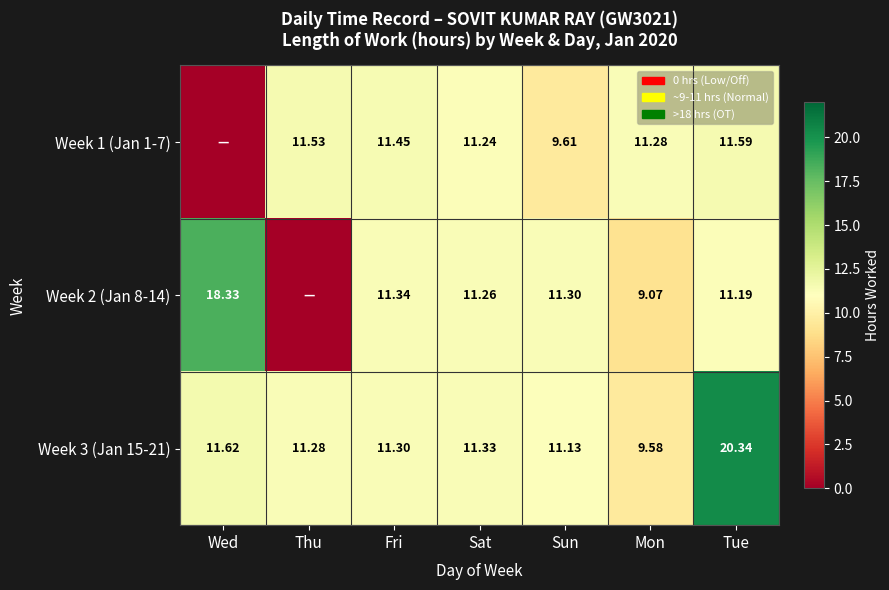

At which label is Week 3 (Jan 15-21) closest to 14?

Wed